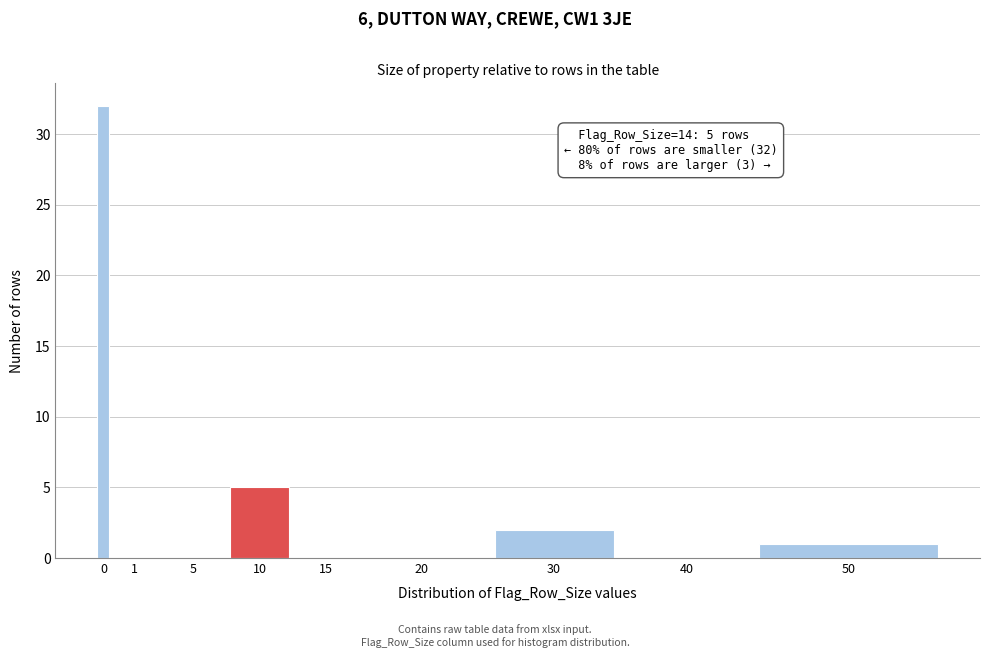

Reading left to right, list all the values displayed in this chart.

0=32	1=0	5=0	10=5	15=0	20=0	30=2	40=0	50=1